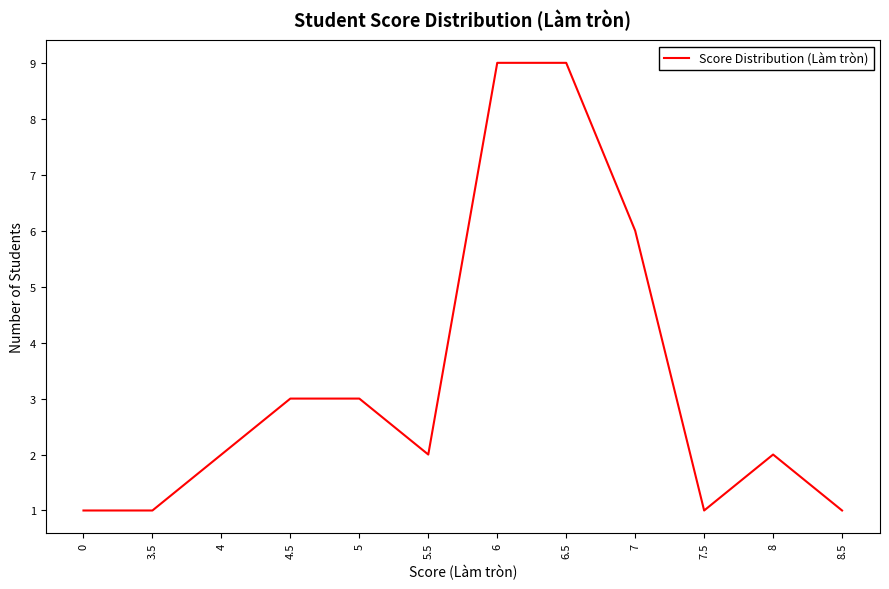

What is the change in value from 6 to 7?

-3